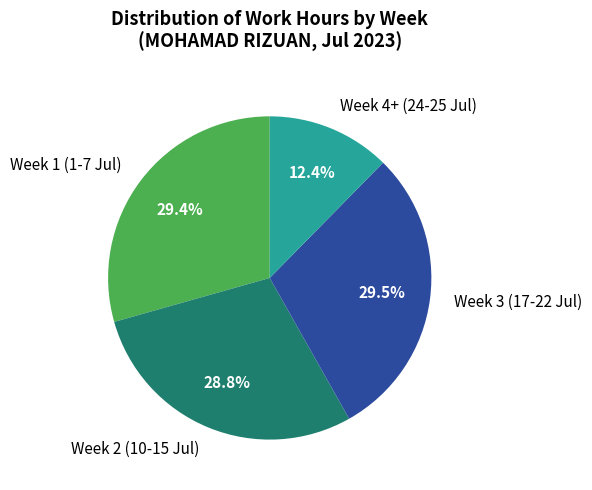

What is the smallest slice in the pie chart?

Week 4+ (24-25 Jul)